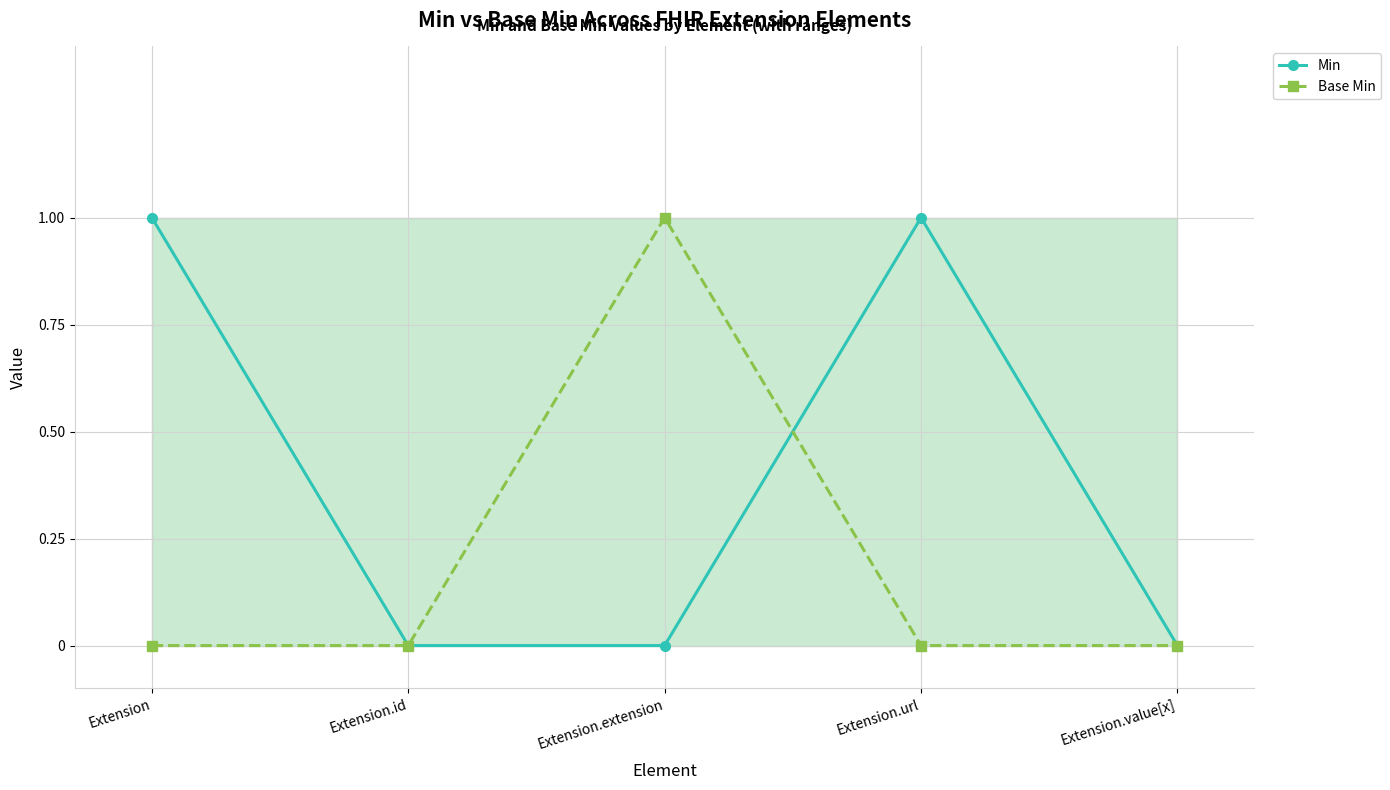

What is the total value across all series at Extension.extension?

1